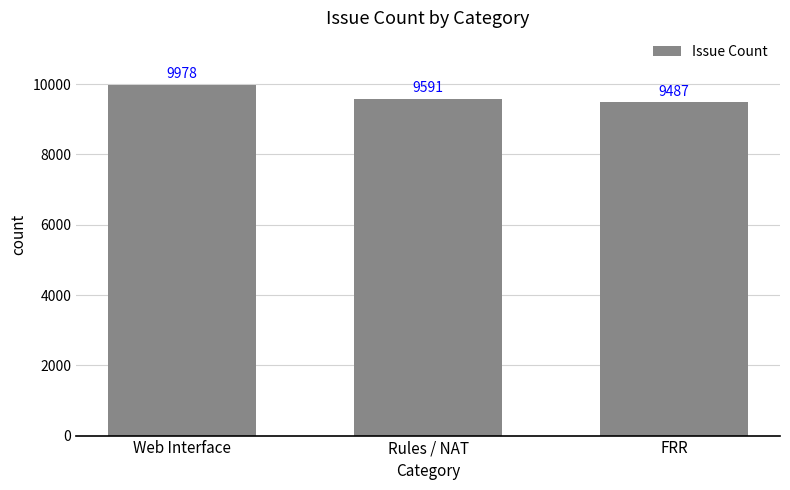

How many bars are there in total?

3